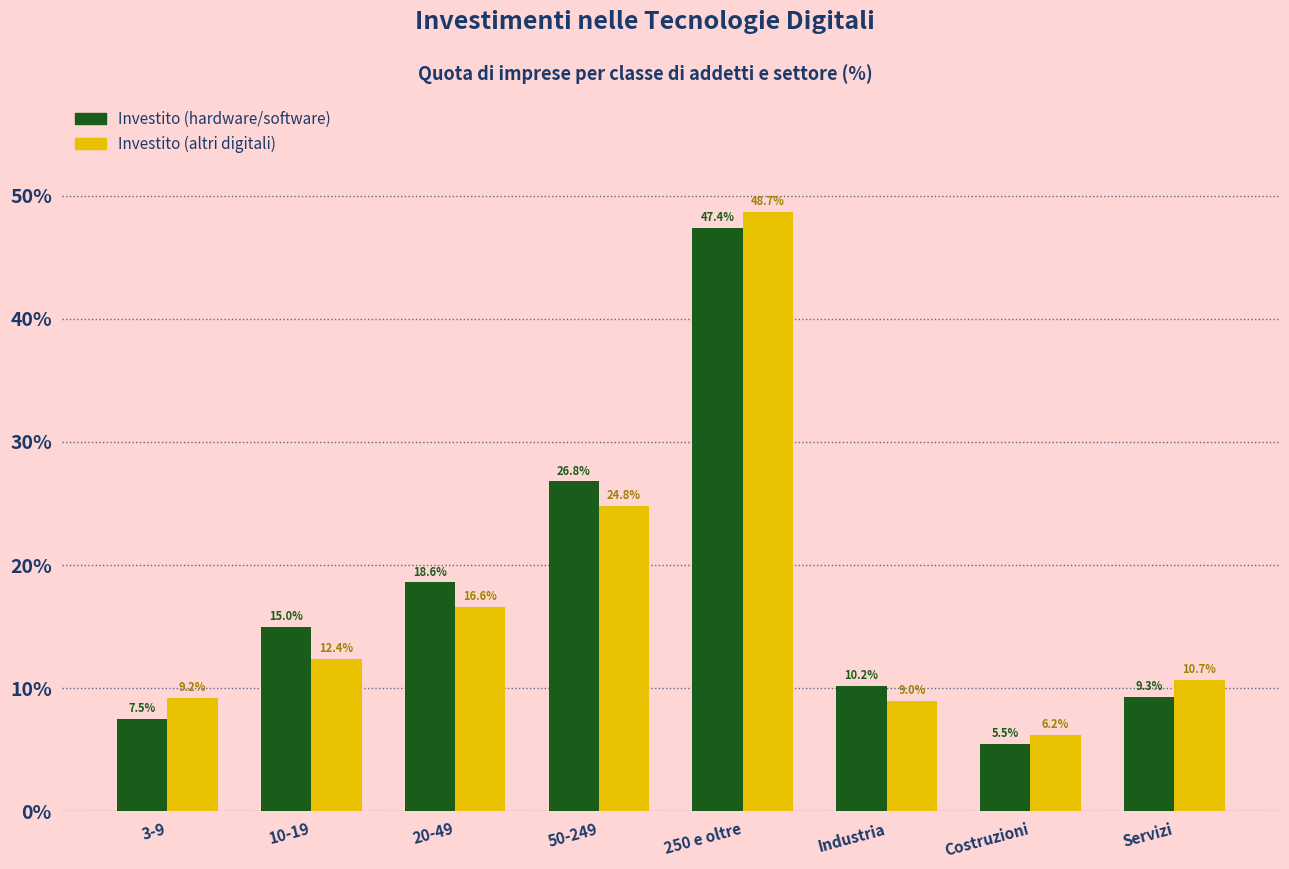

At which category does the chart reach its peak across all series?

250 e oltre